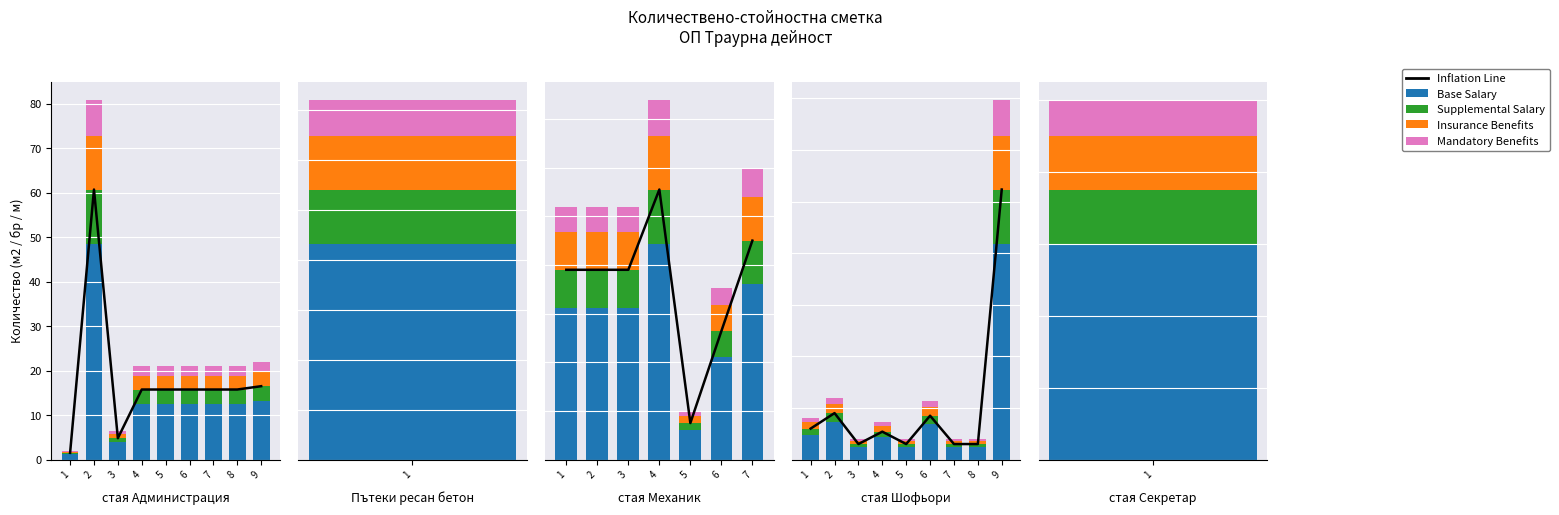

How many bars are there in each group?

5